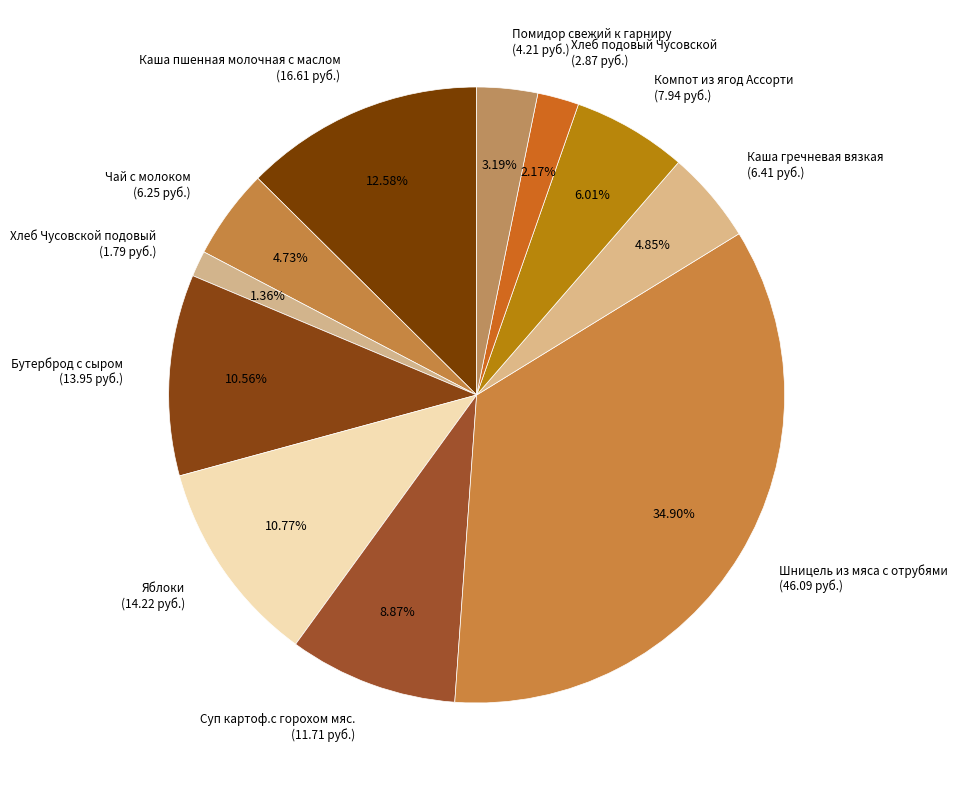

Which category has the smallest portion of the pie?

Хлеб Чусовской подовый